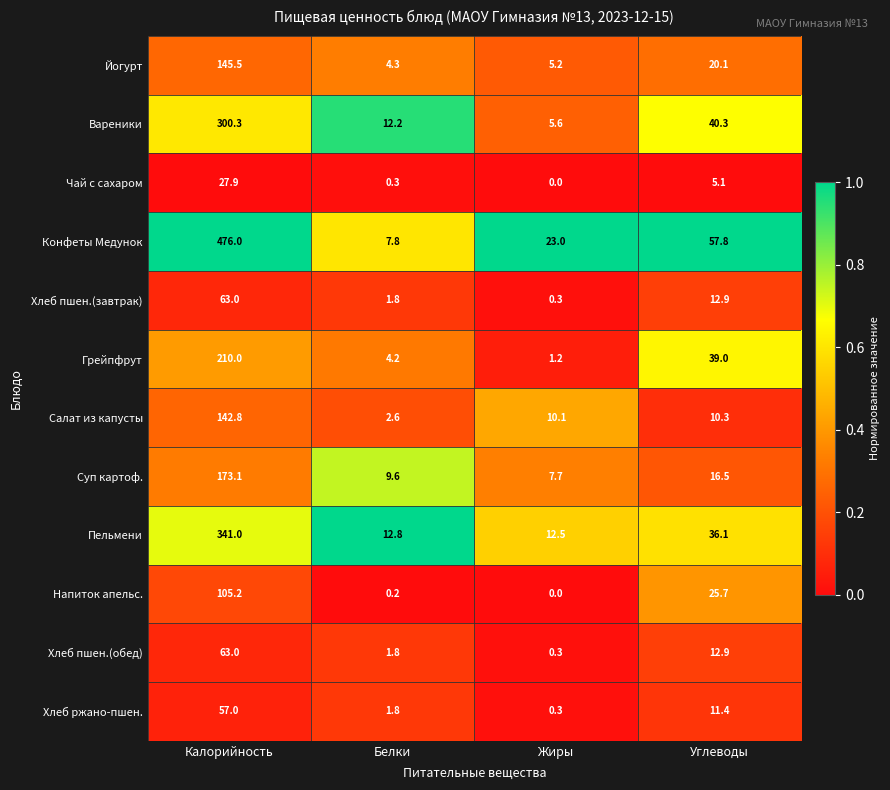

What is the difference between the Чай с сахаром values at Калорийность and Белки?

27.6